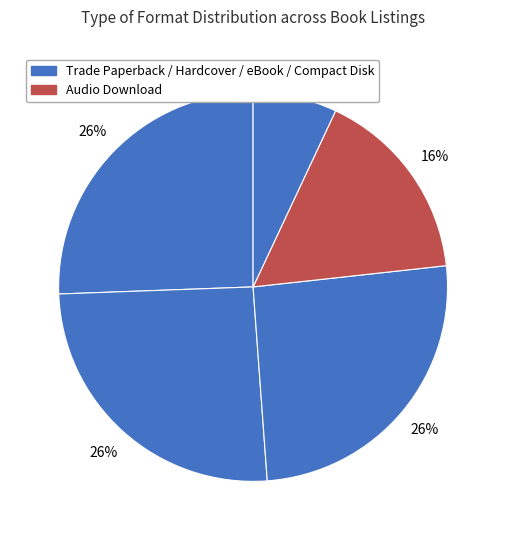

Count the number of slices in the pie.

5